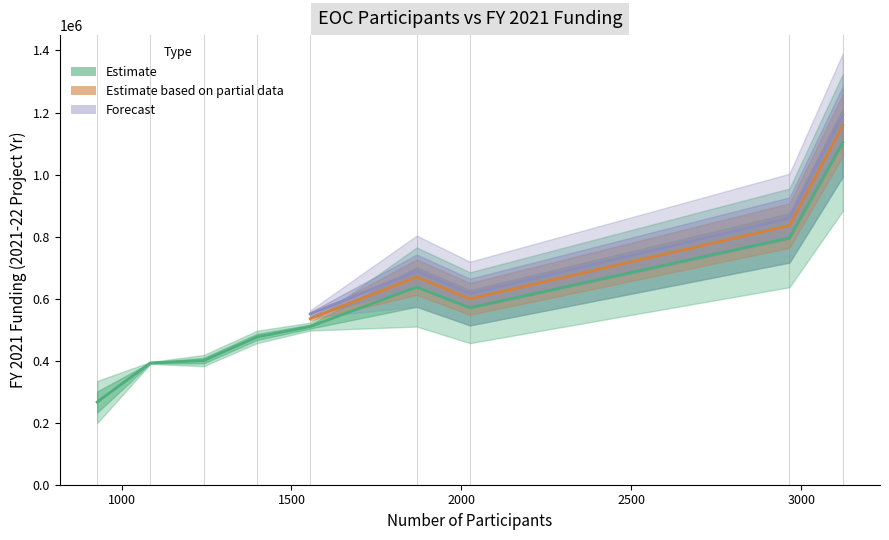

How many values exceed 273793?

16